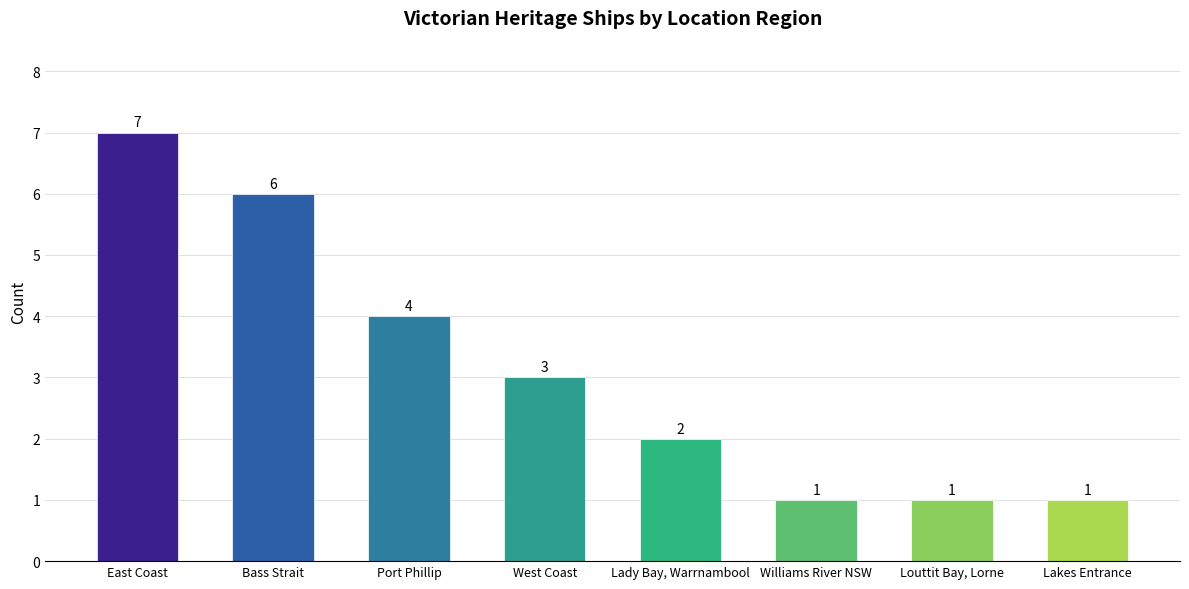

What is the label of the 6th bar from the right?

Port Phillip